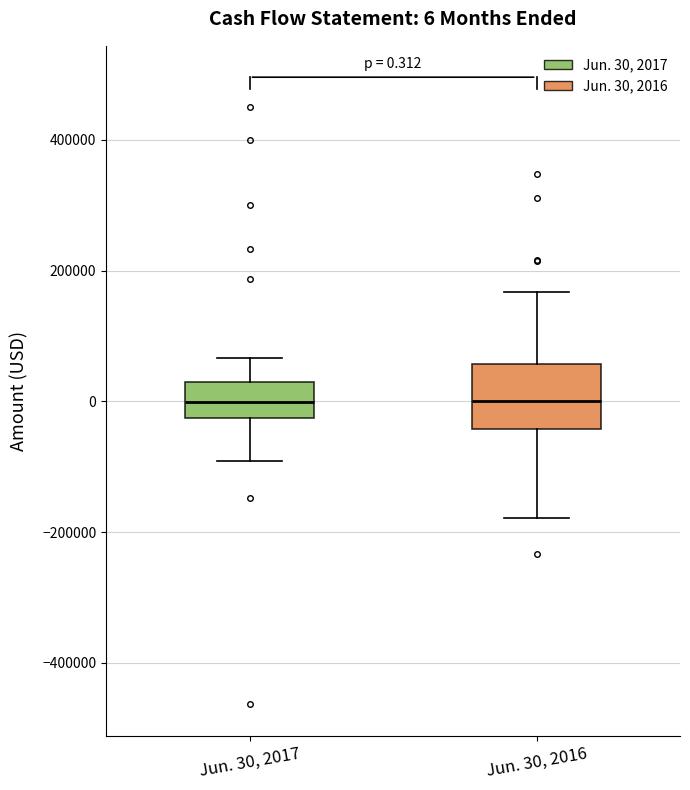

Comparing the boxes themselves (not the whiskers), which one is the tallest?

Jun. 30, 2016